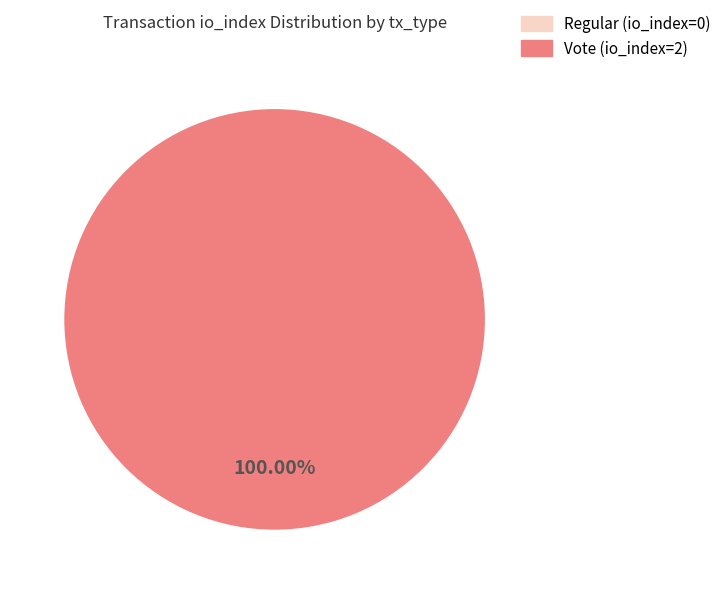

How many segments does this pie chart have?

2